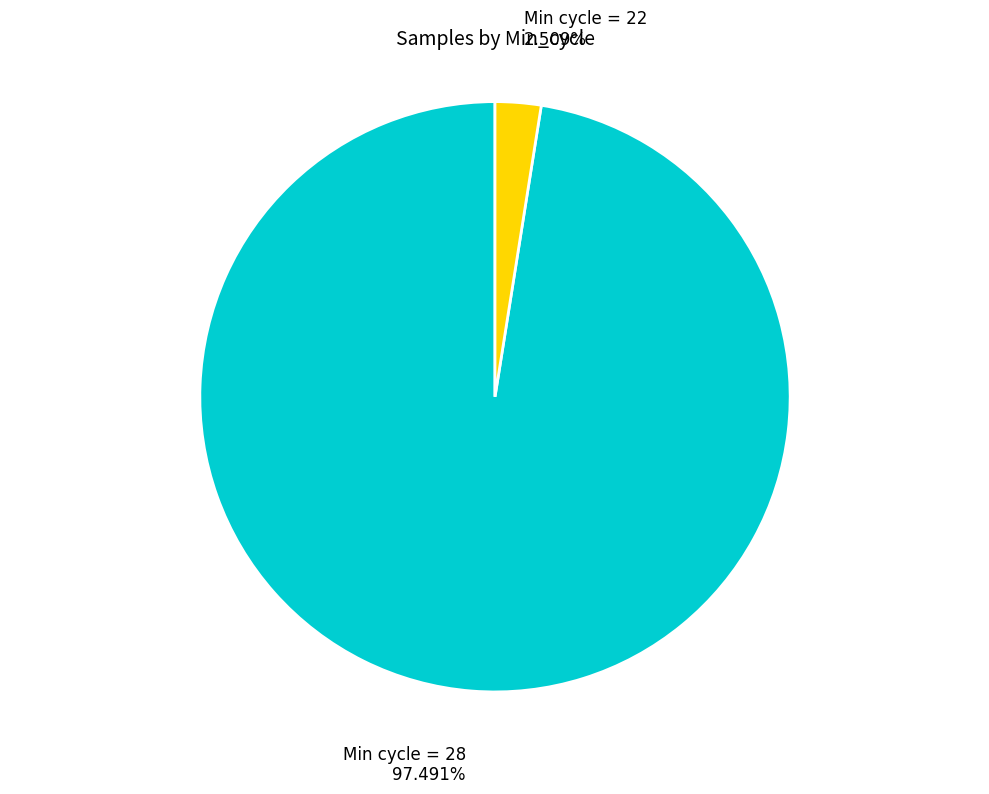

How many segments does this pie chart have?

2